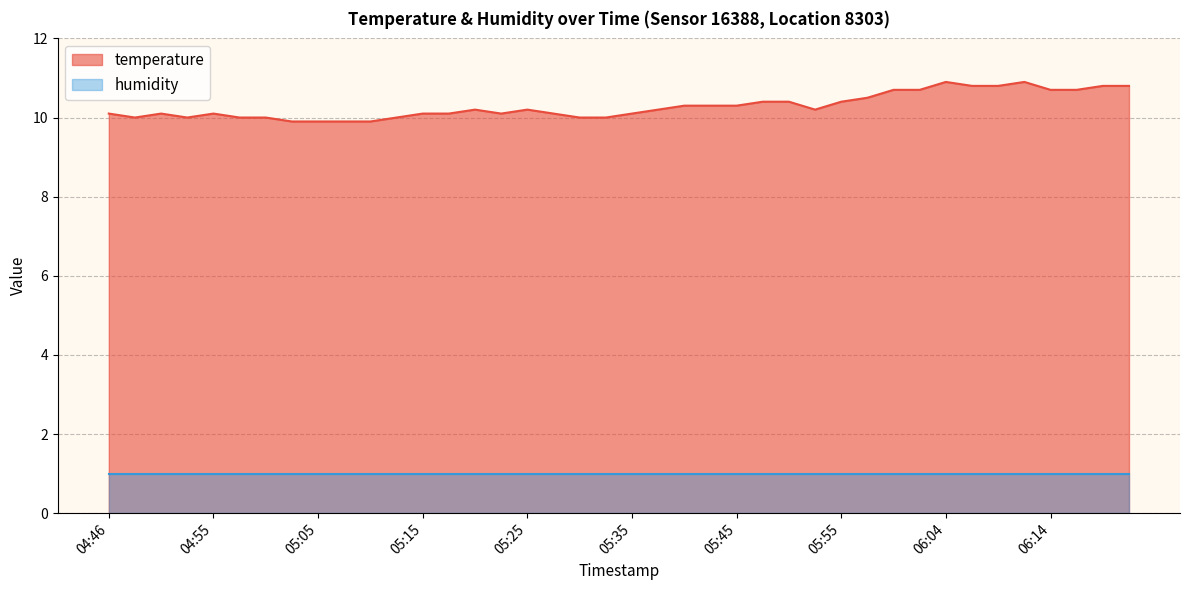

Rank the categories by value from lowest to highest.

05:03, 05:05, 05:08, 05:10, 04:48, 04:53, 04:58, 05:00, 05:13, 05:30, 05:32, 04:46, 04:50, 04:55, 05:15, 05:18, 05:23, 05:27, 05:35, 05:20, 05:25, 05:37, 05:52, 05:40, 05:42, 05:45, 05:47, 05:50, 05:55, 05:57, 05:59, 06:02, 06:14, 06:17, 06:07, 06:09, 06:19, 06:22, 06:04, 06:12